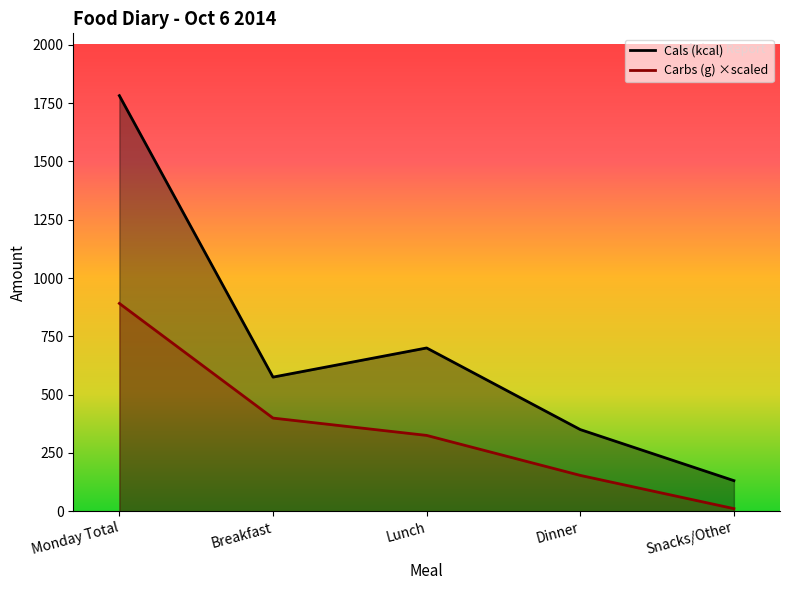

True or false: Cals (kcal) and Carbs (g) ×scaled intersect in this chart.

False